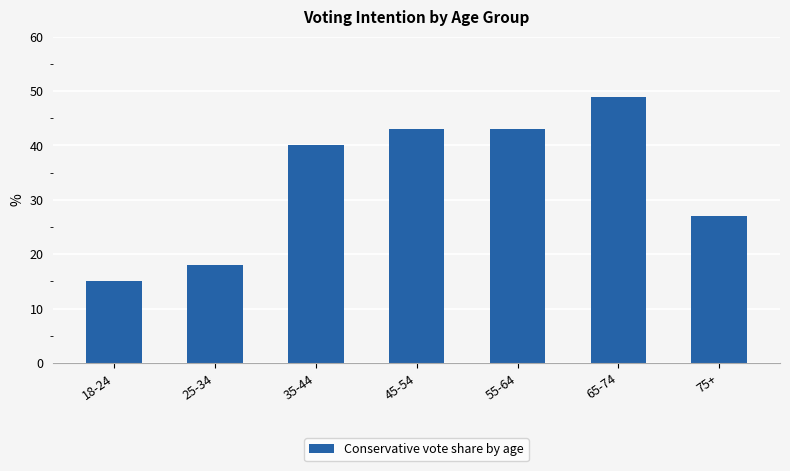

Approximately how many times larger is the value at 45-54 compared to 25-34?

2.4